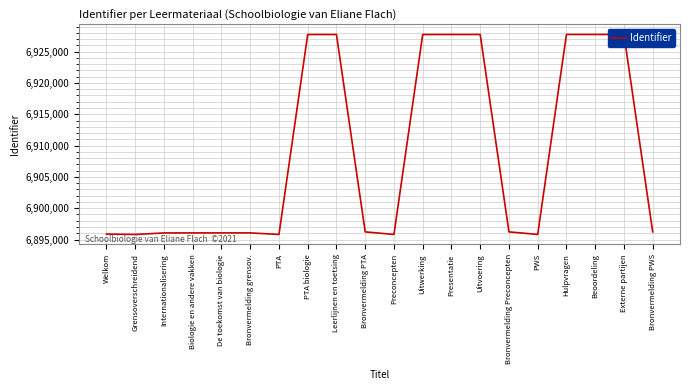

At which label does the data first exceed 6896219?

PTA biologie